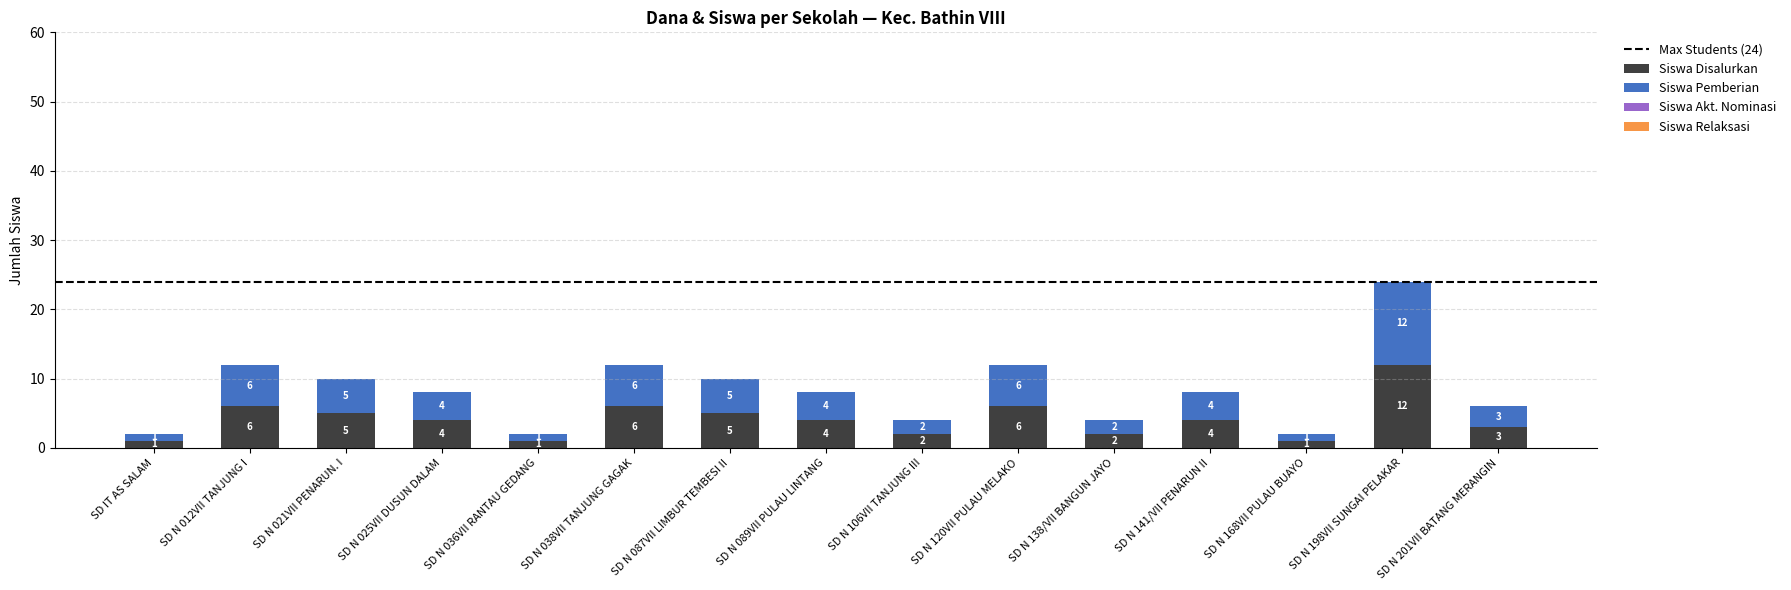

Does the chart contain any negative values?

No